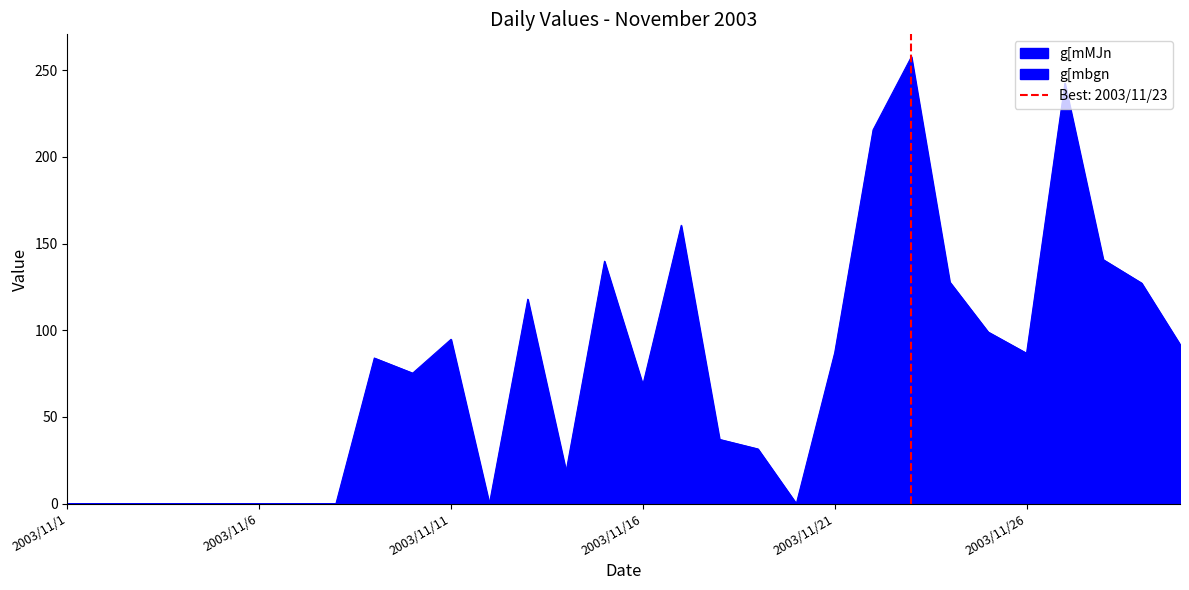

The g[mbgn series shows 5.9 at 2003/11/22. True or false?

True